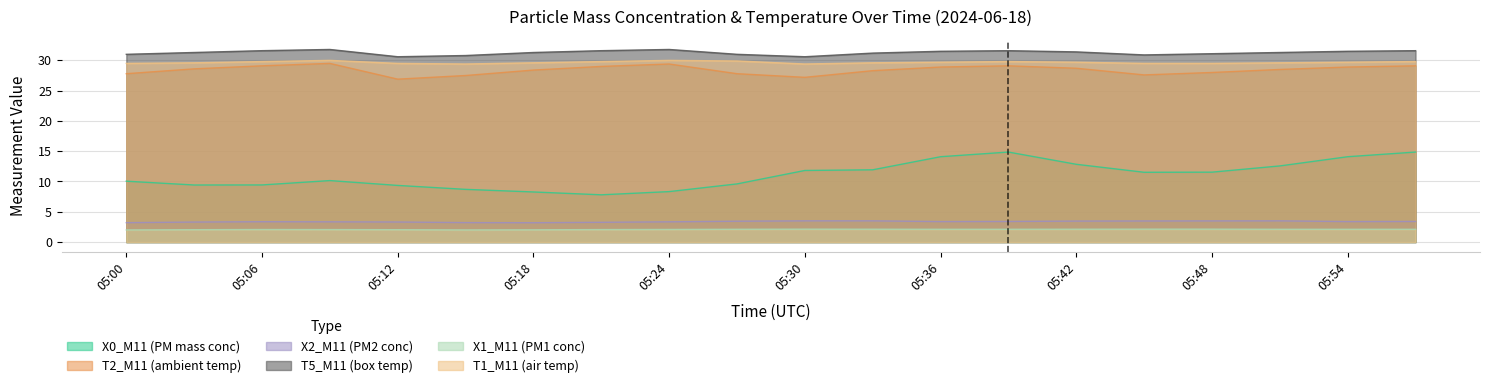

True or false: T2_M11 (ambient temp) has a value of 18.7 at 05:06.

False